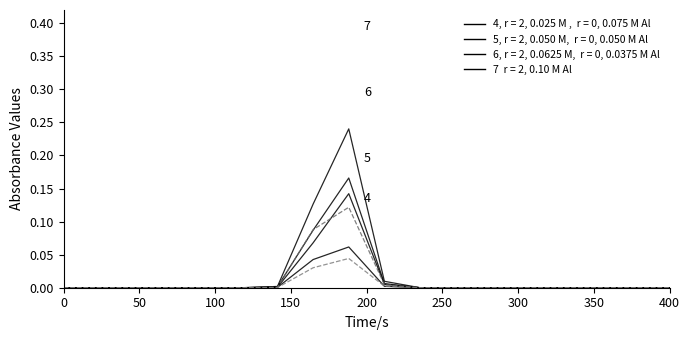

Is this an area chart (filled region under the line)?

No